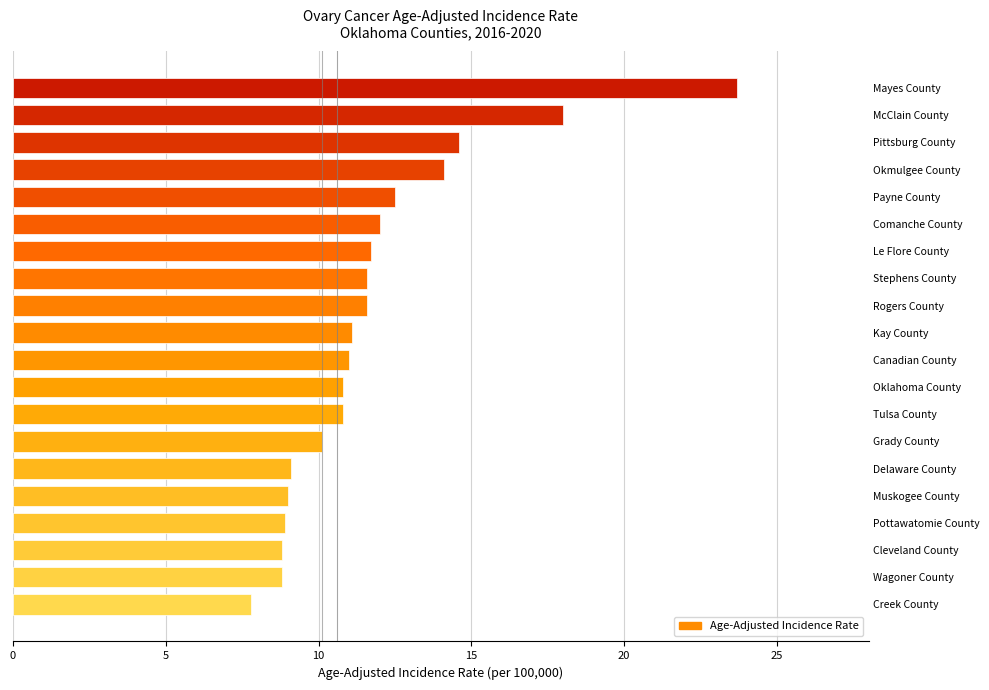

What is the smallest value displayed?

7.8